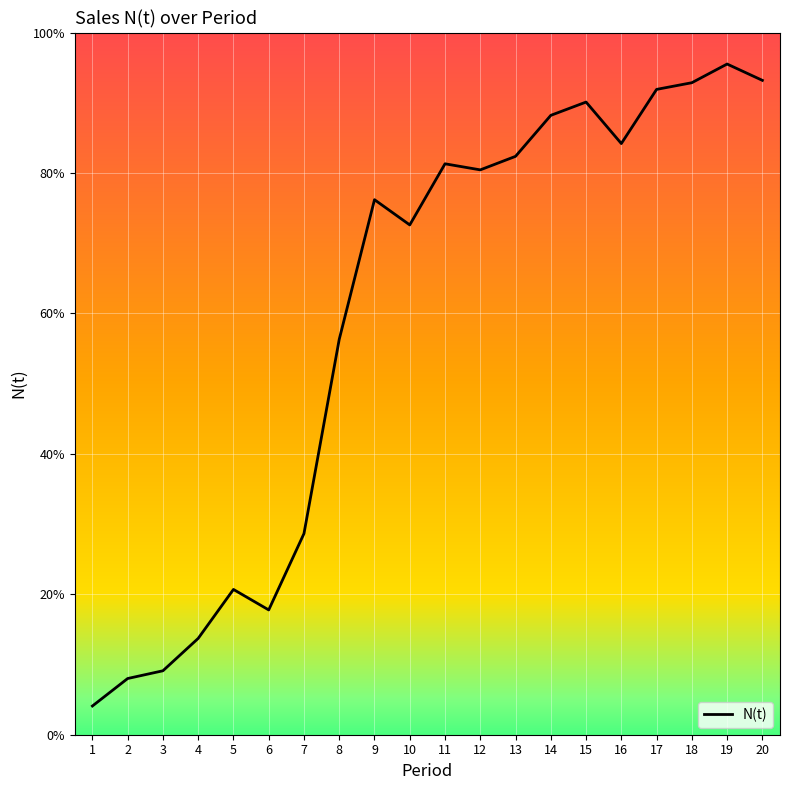

What is the change in value from 5 to 19?

+0.7